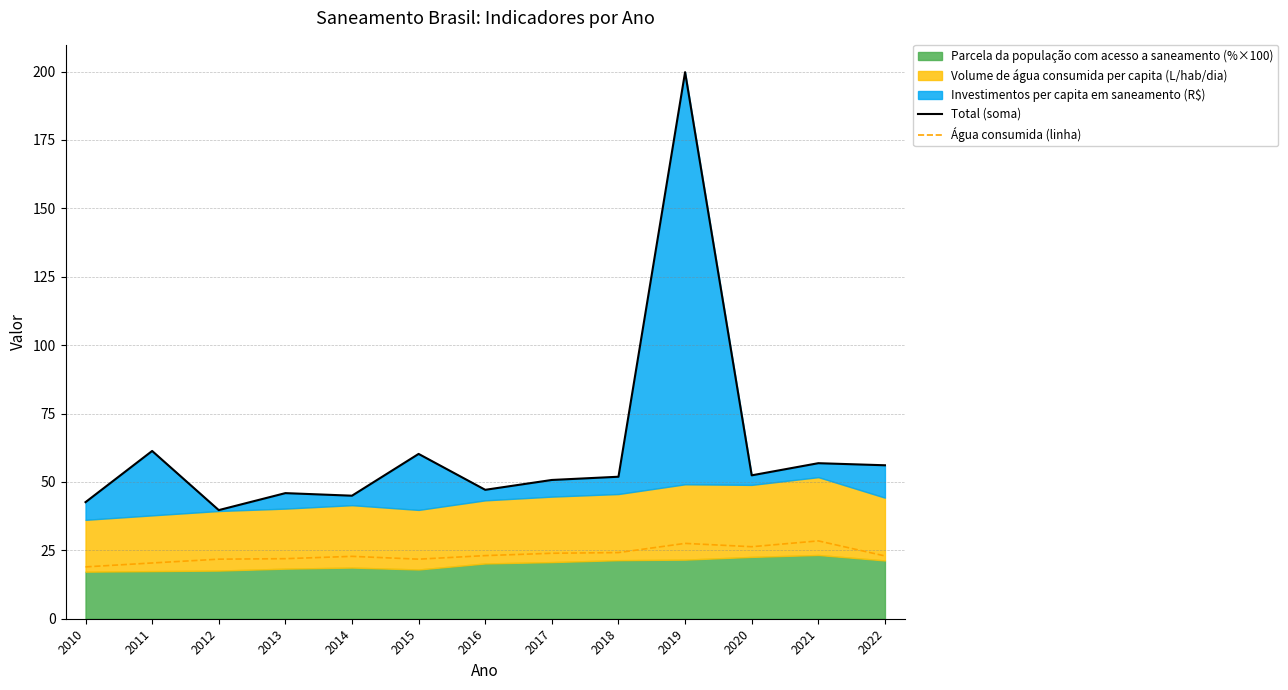

The value of Água consumida (linha) at 2014 is 31.0. True or false?

False